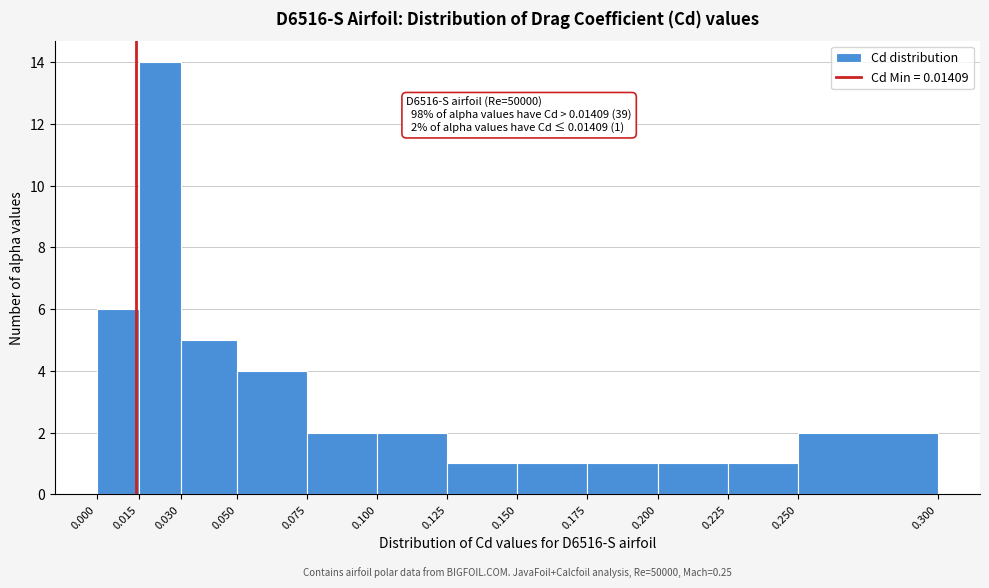

Which range on the x-axis has the tallest bar?

0.015 to 0.030